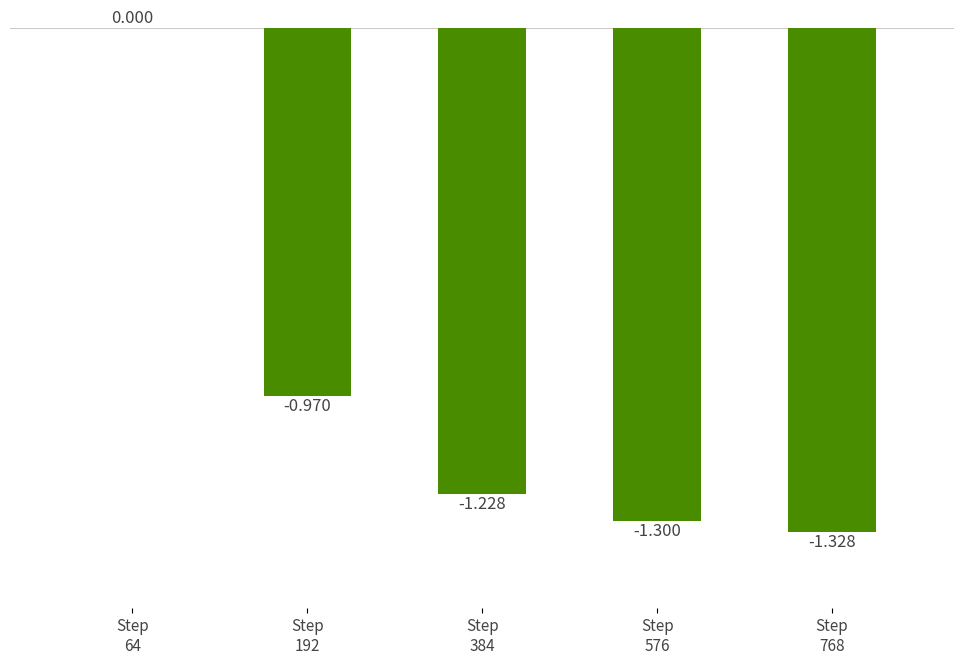

What is the approximate value at Step
576?

-1.3